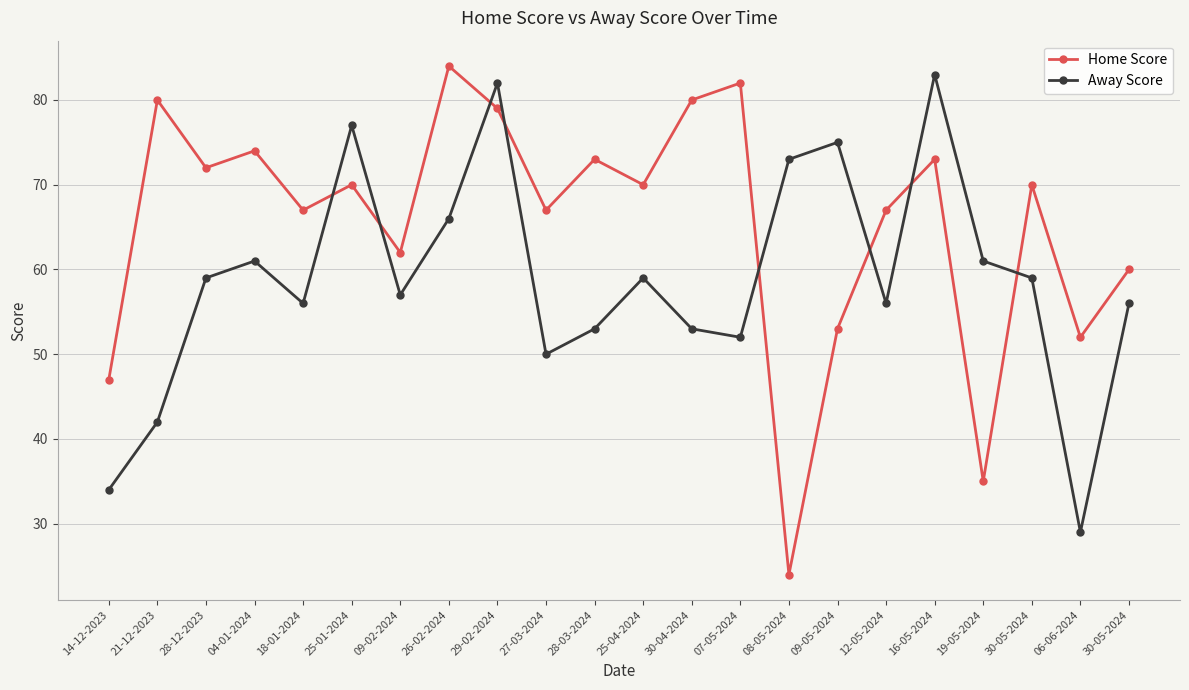

What are all the series names shown in the legend?

Home Score, Away Score